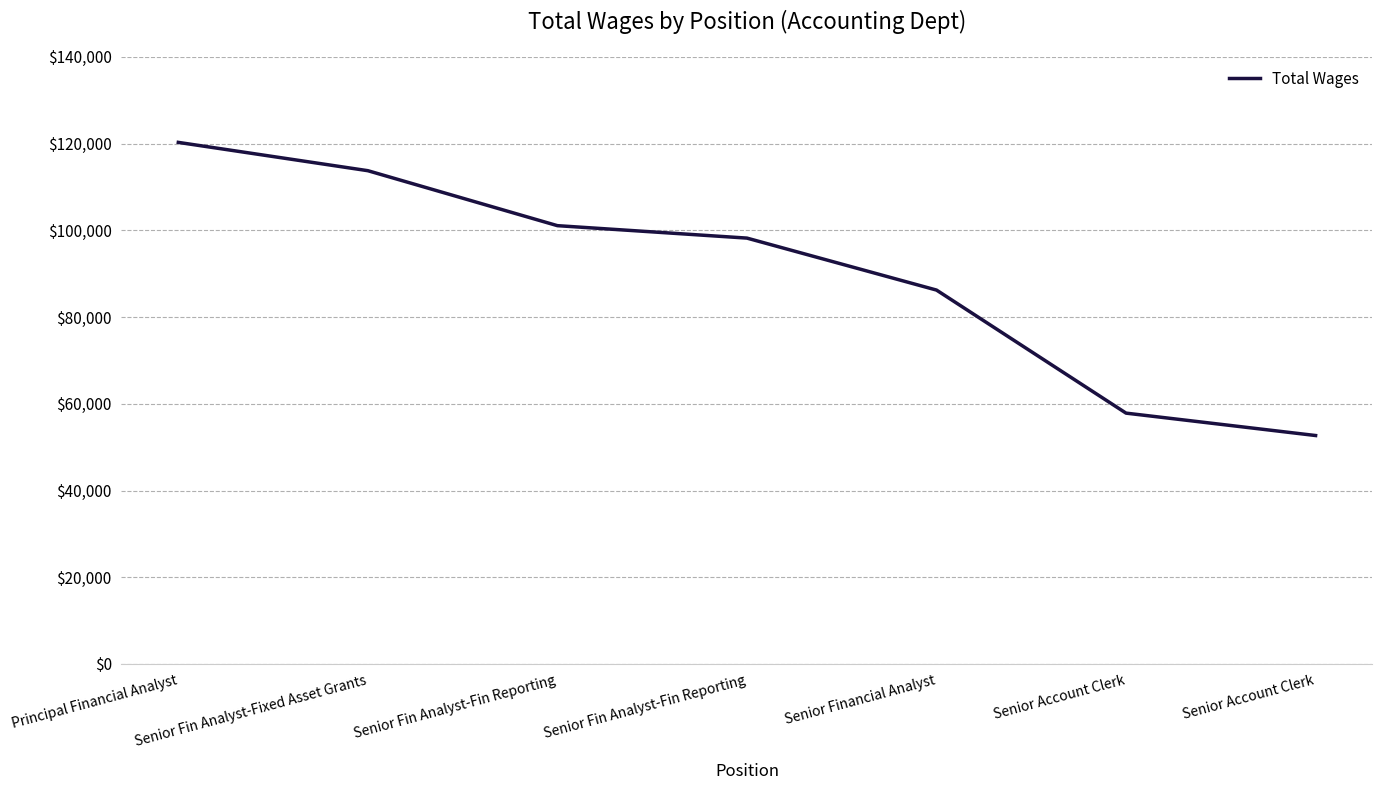

How many values are below 98208?

3